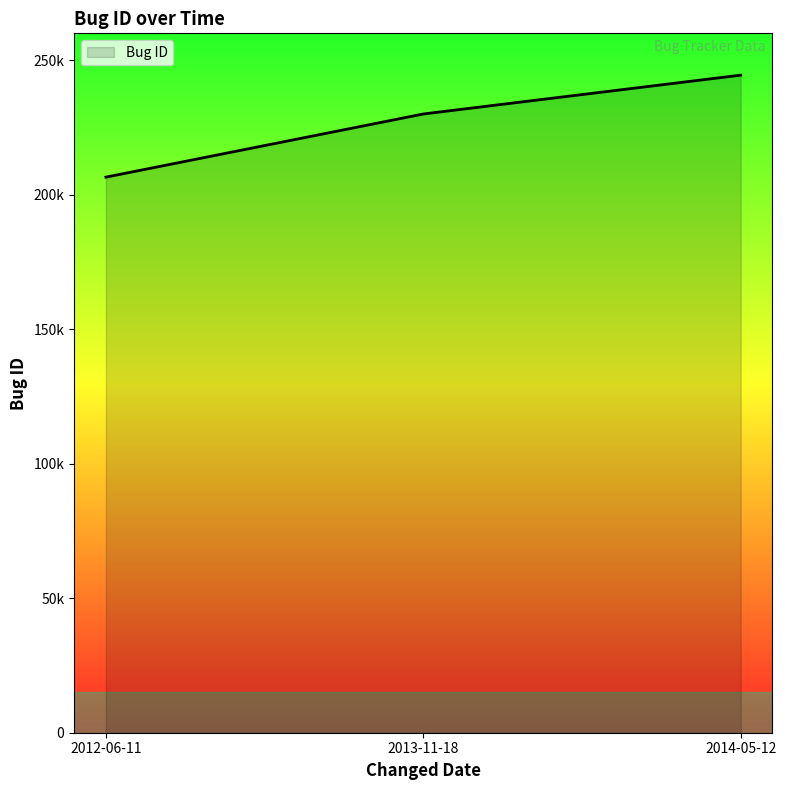

Between 2012-06-11 and 2014-05-12, which is larger?

2014-05-12